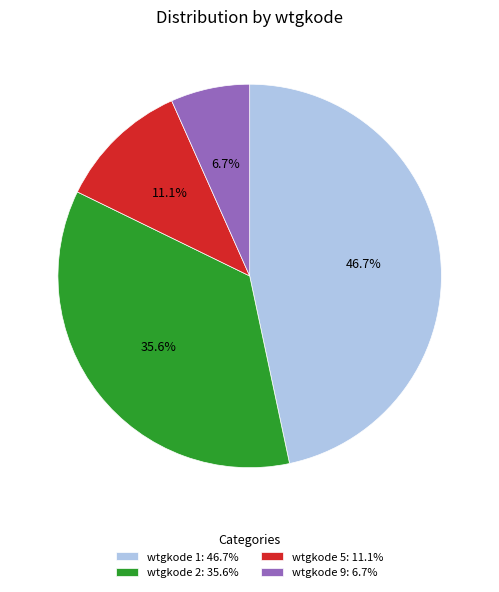

How many slices are in this pie chart?

4